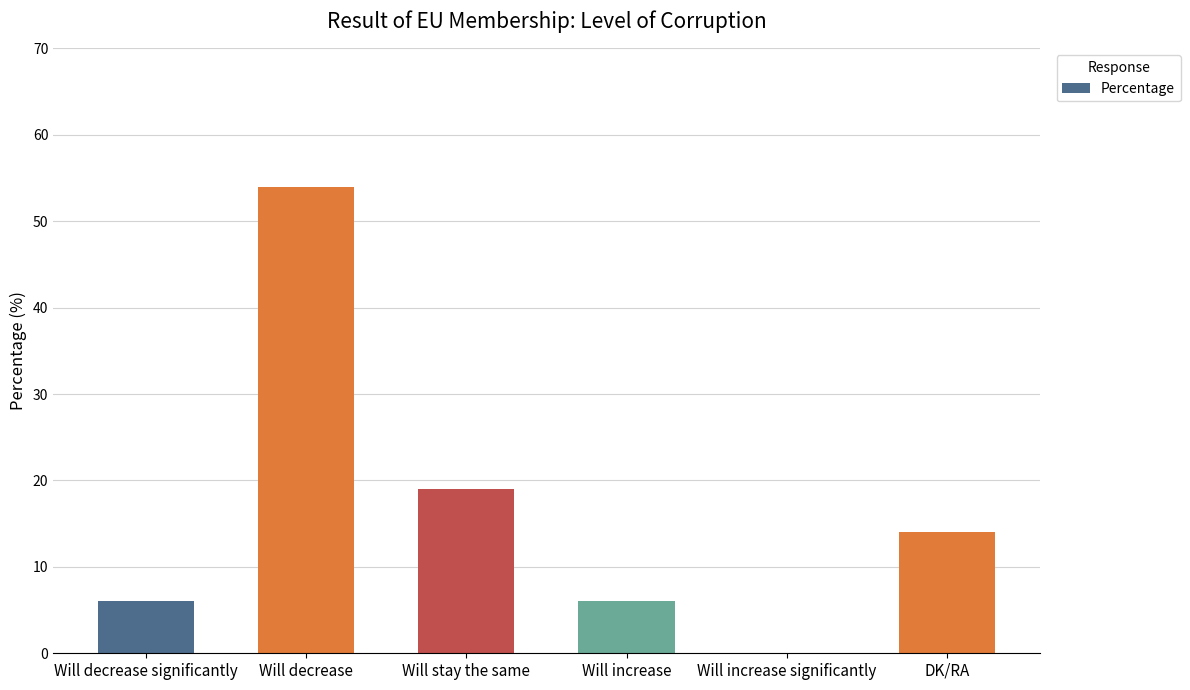

Are the bars grouped side by side (vs. stacked)?

No